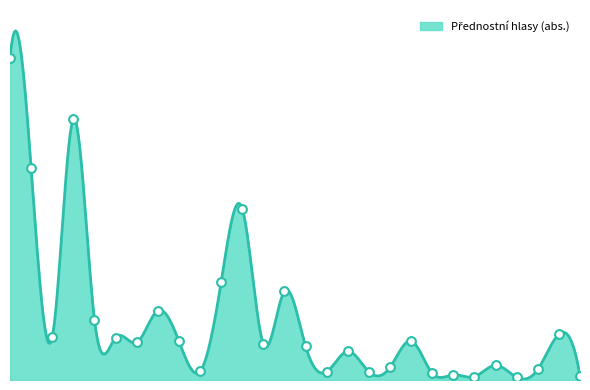

What is the ratio of the value at 18 to the value at 8?

0.1